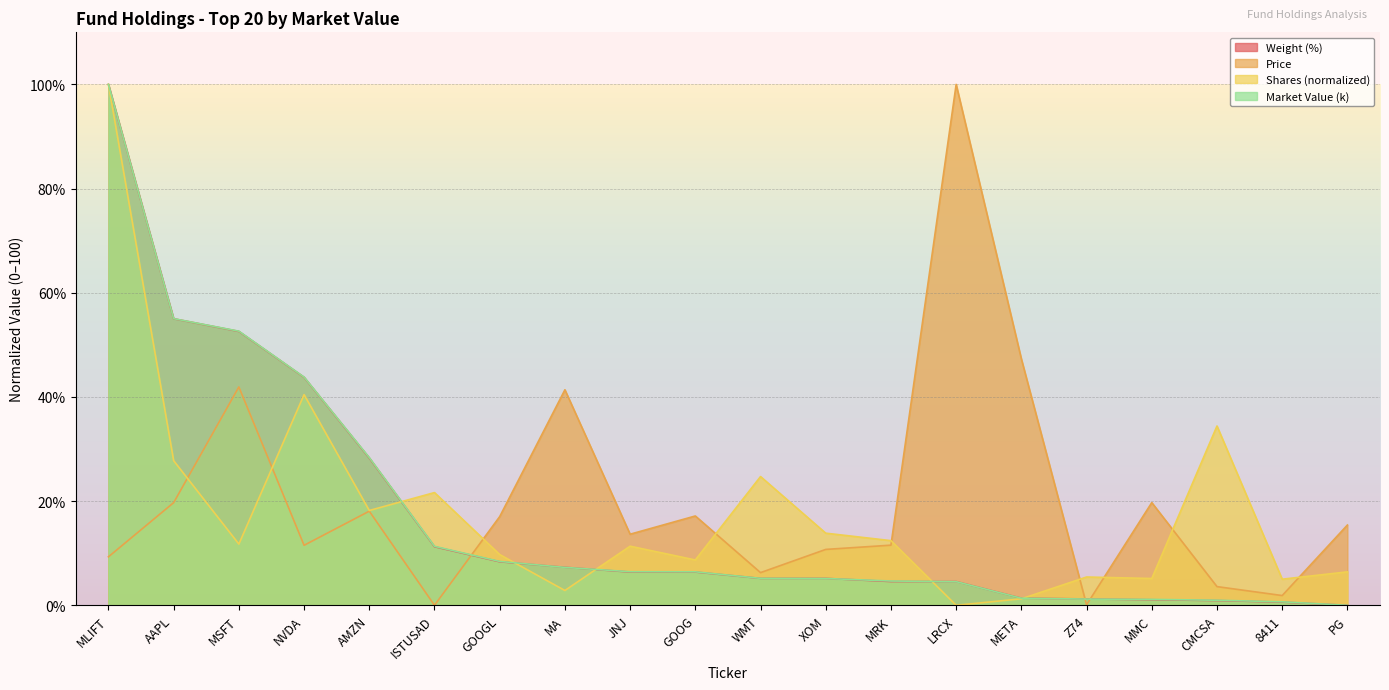

Rank the series by their maximum value, from lowest to highest.

Weight (%), Price, Shares (normalized), Market Value (k)